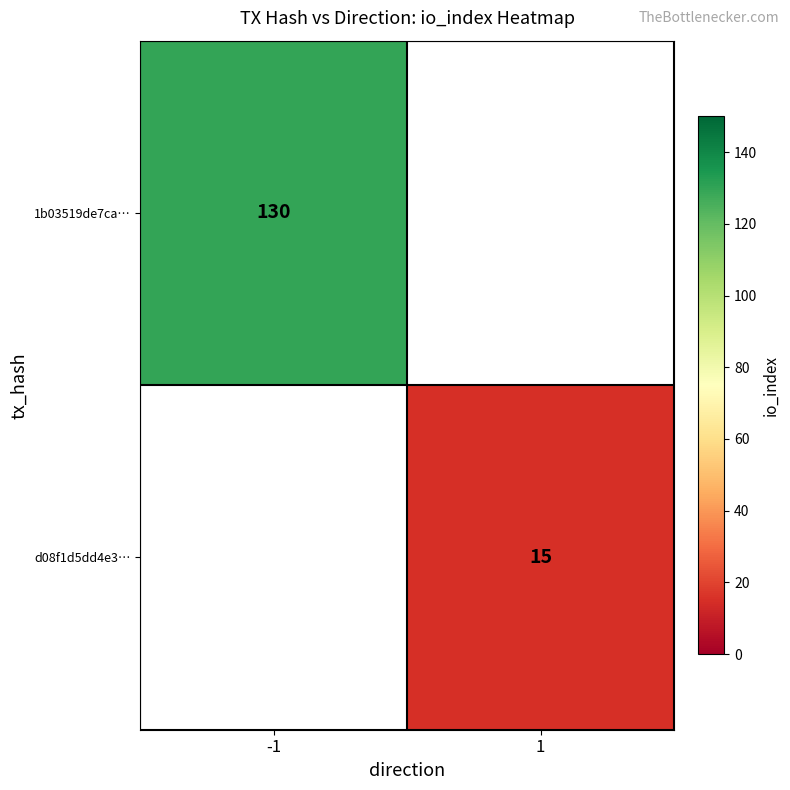

What is the minimum value shown in the chart?

15.0